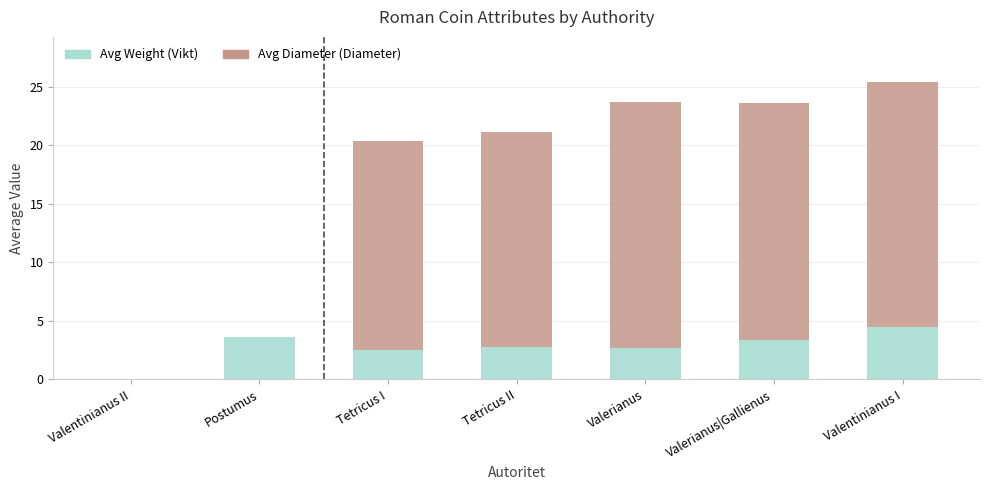

Are the bars horizontal?

No